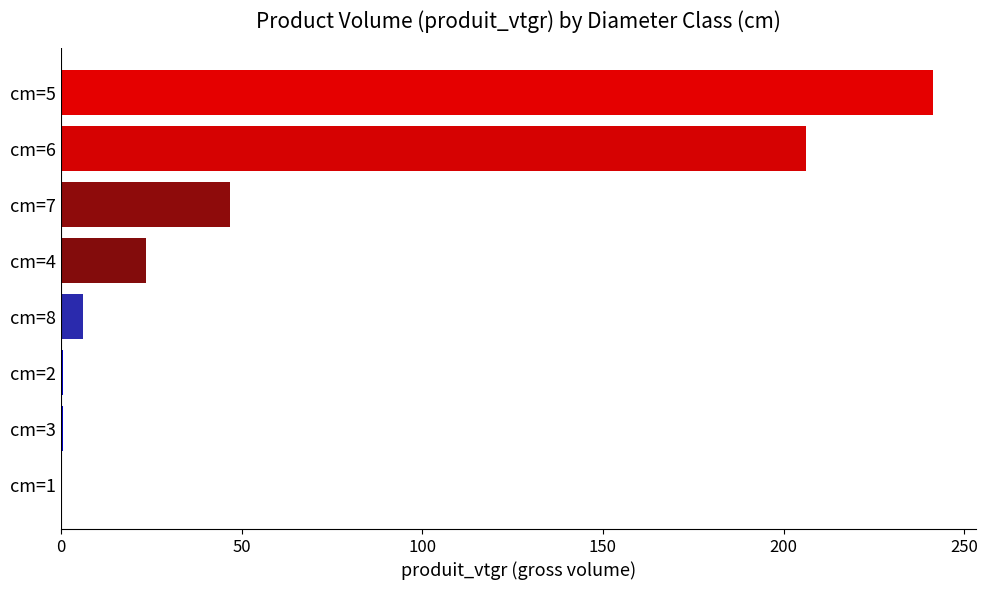

Is it true that the value at cm=7 is 46.8?

True